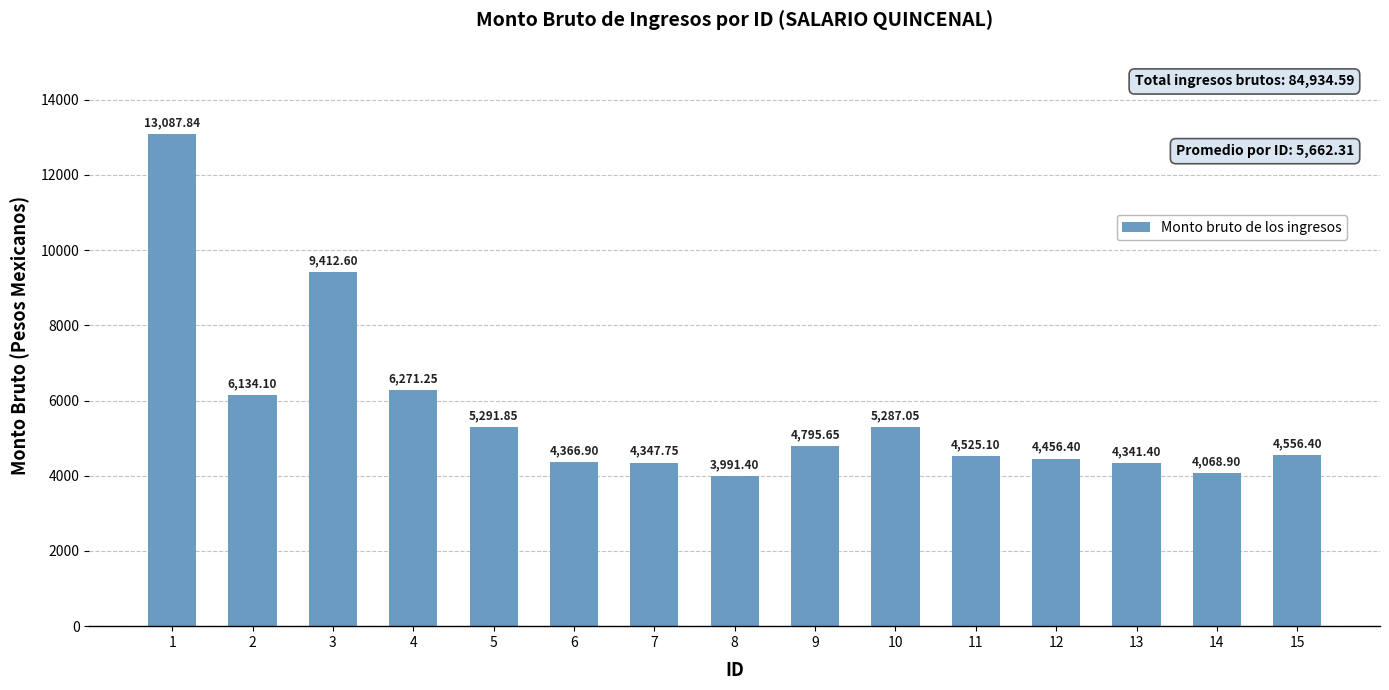

Count the number of values greater than 4556.

8